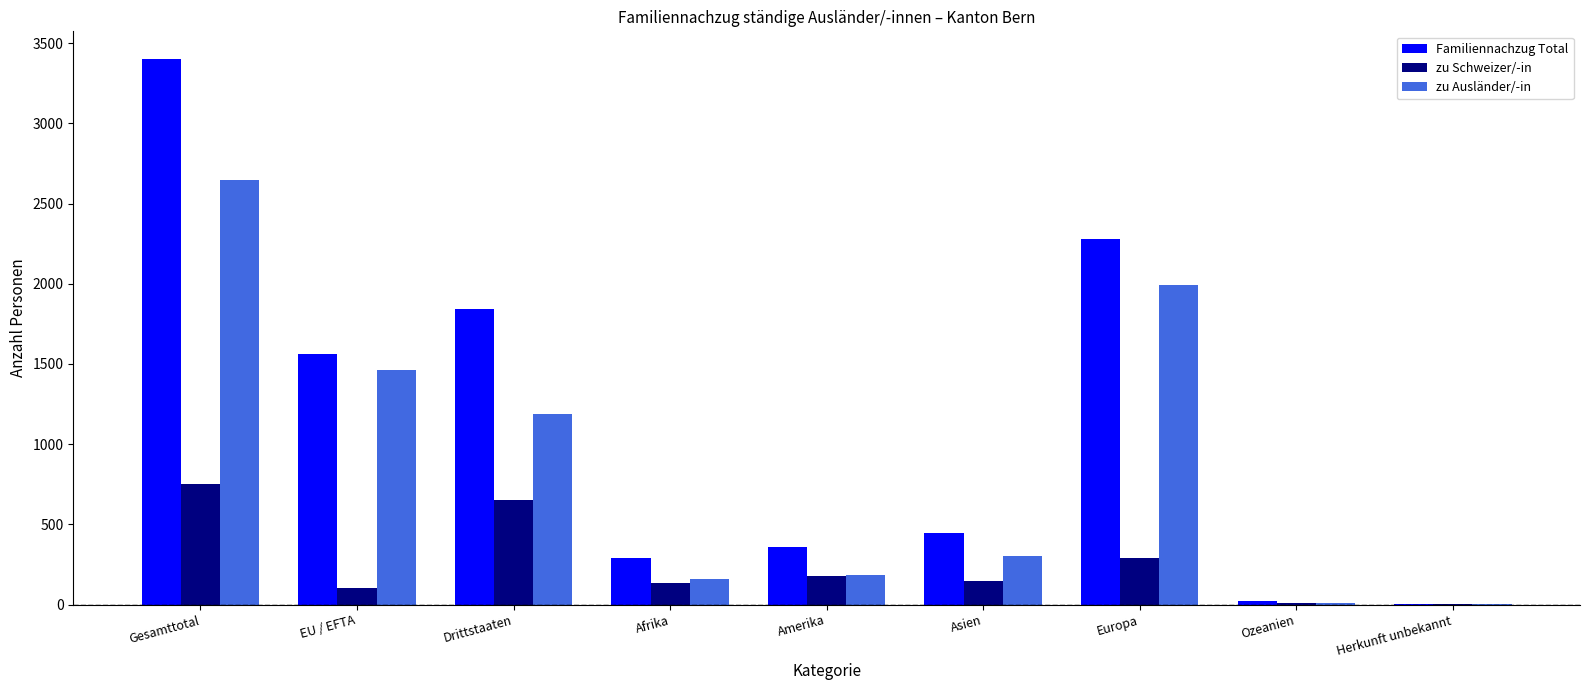

What is the total value across all series at Afrika?

582